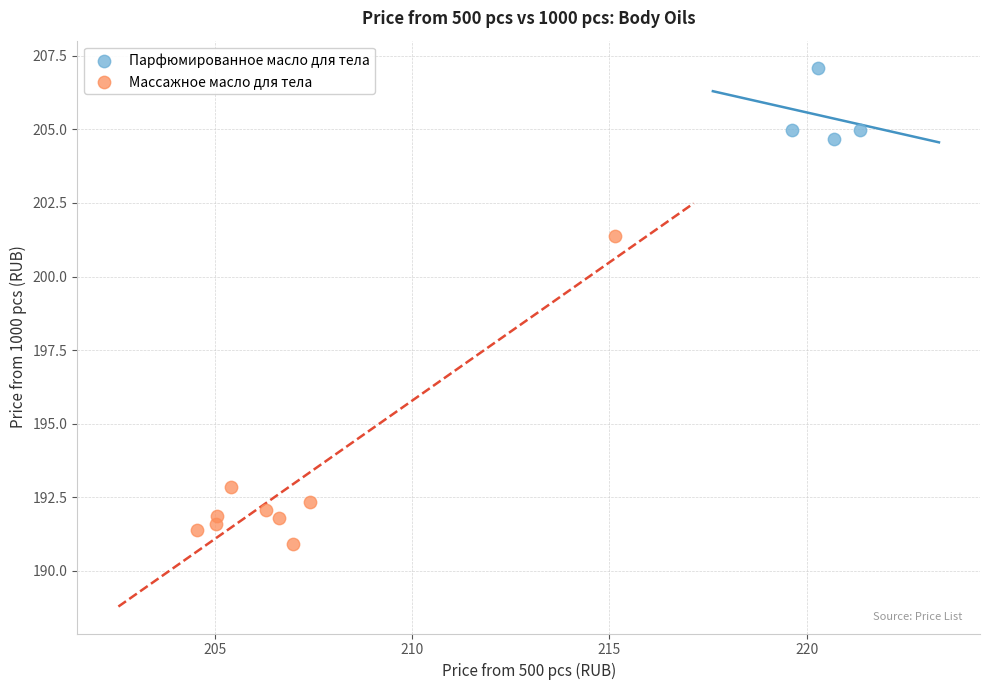

Which series has the widest spread of Y values?

Массажное масло для тела